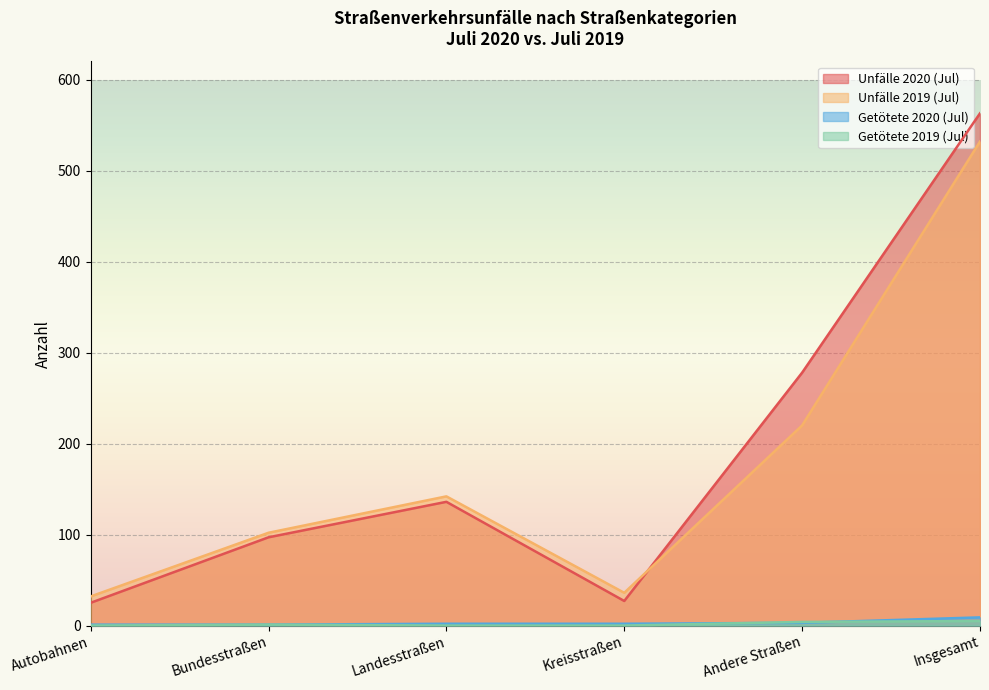

How many values in the Getötete 2019 (Jul) series are below 1?

3